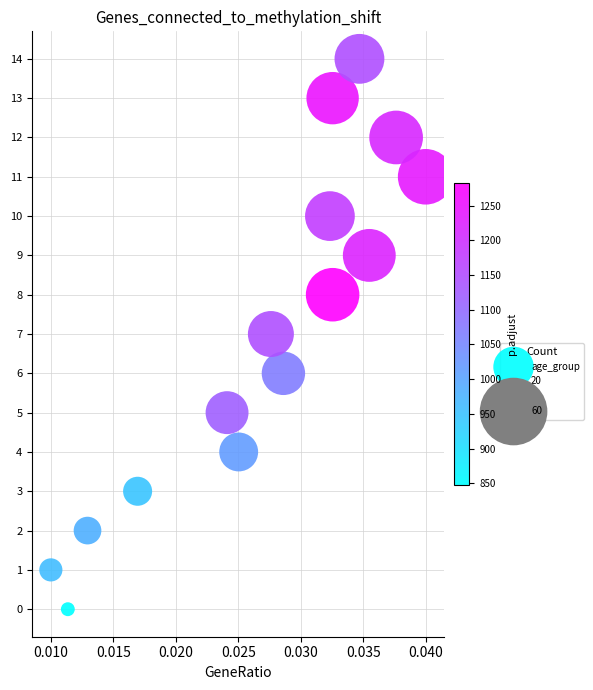

What is the range of Y values (max minus min)?

14